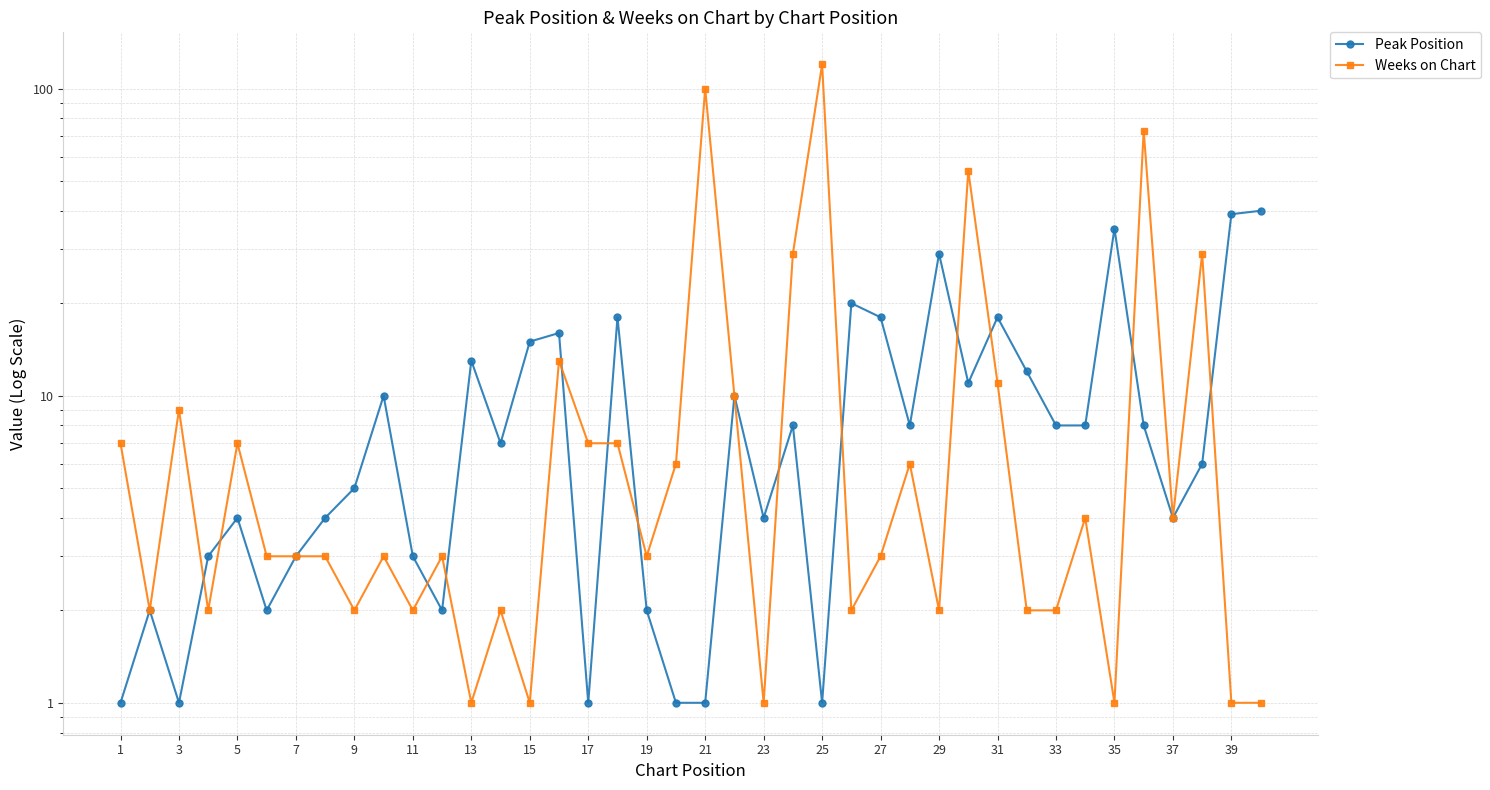

What is the total value across all series at 35?

25